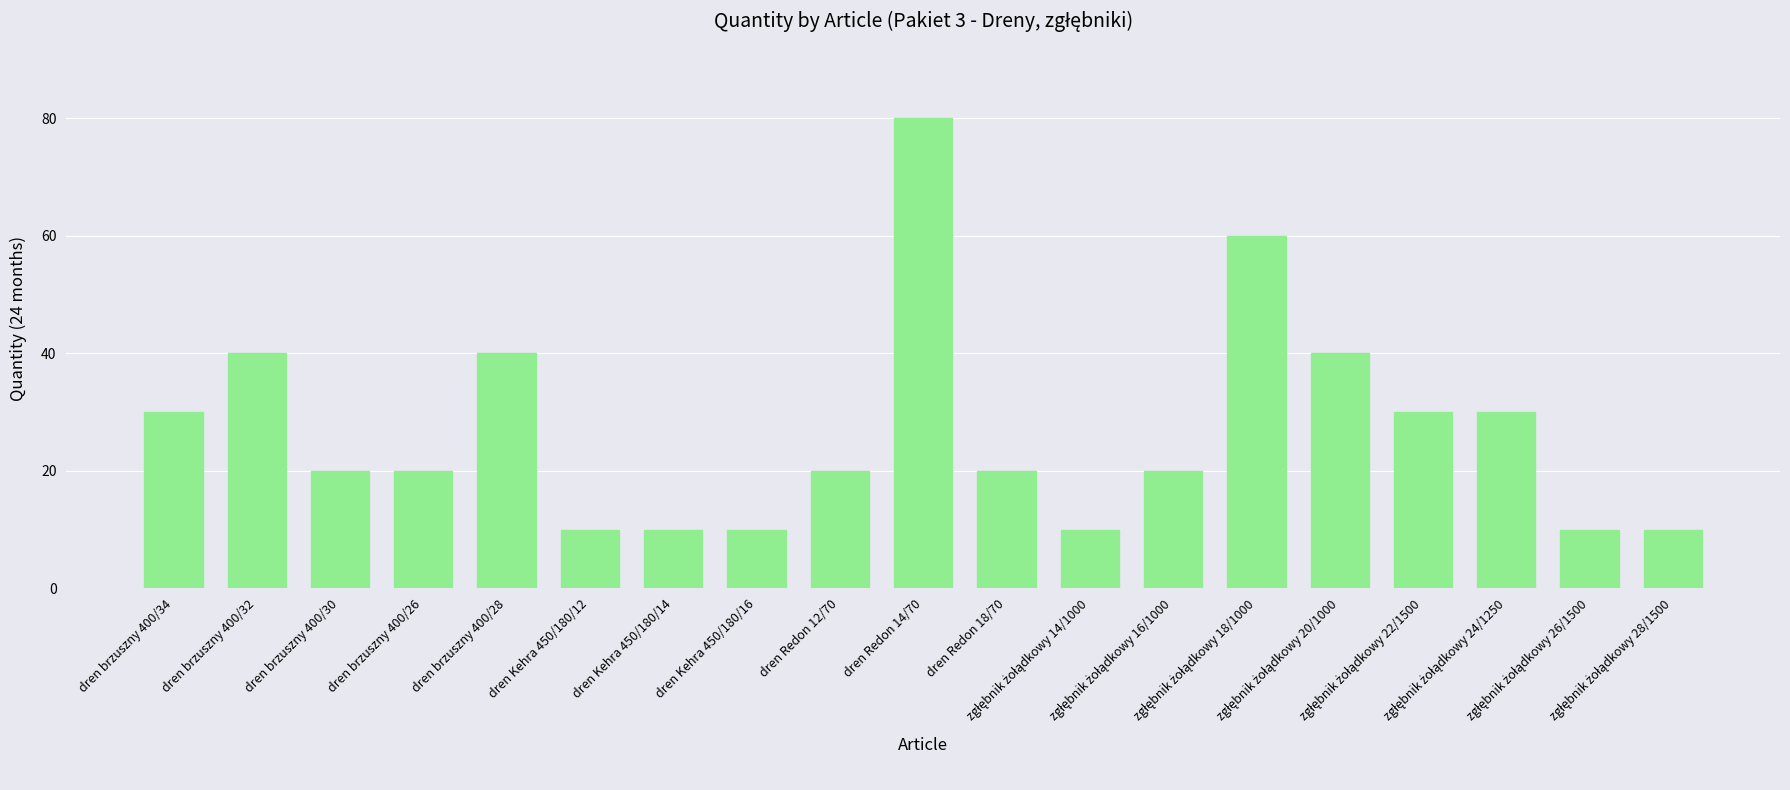

How many data points does each series have?

19